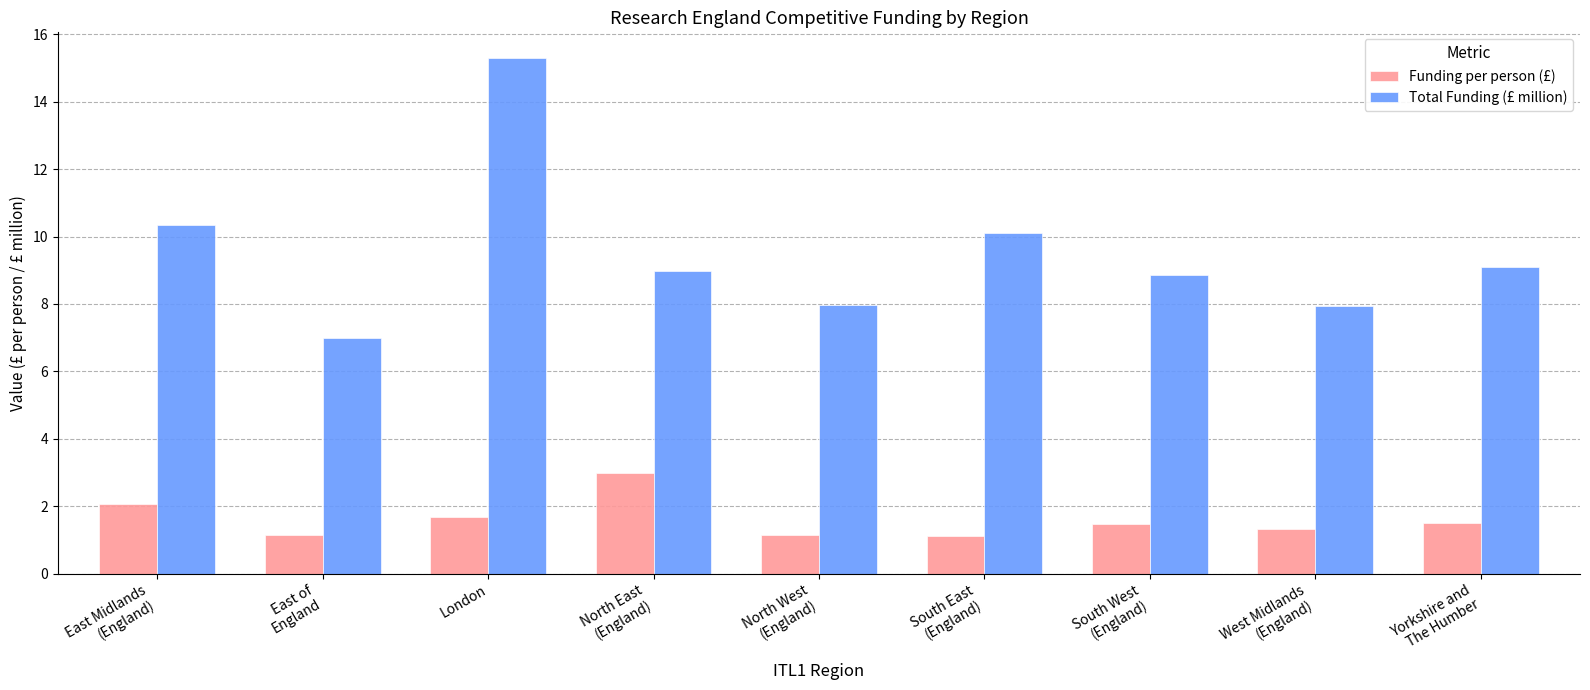

What is the label of the 4th bar from the right?

South East
(England)